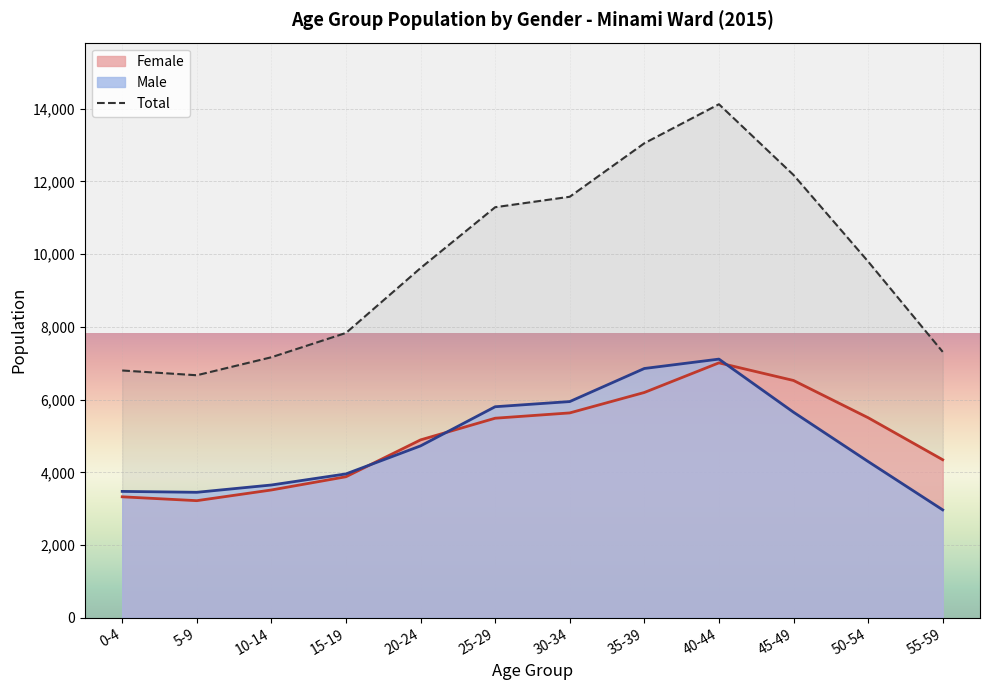

How many intersections are there between Male and Female?

3